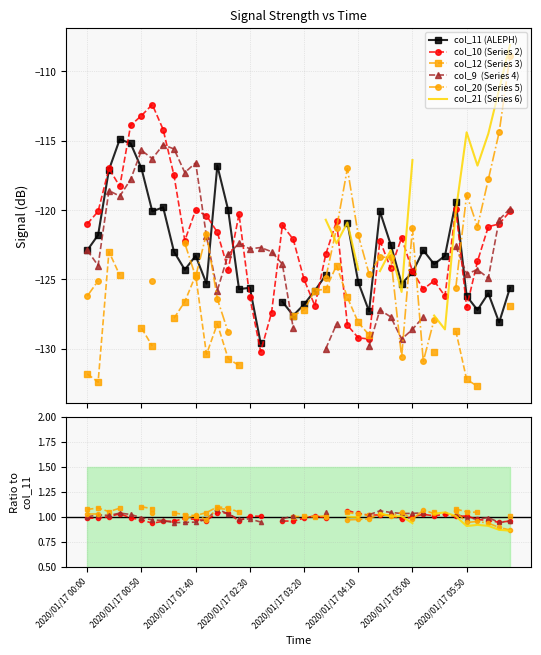

What are all the series names shown in the legend?

col_11 (ALEPH), col_10 (Series 2), col_12 (Series 3), col_9  (Series 4), col_20 (Series 5), col_21 (Series 6)